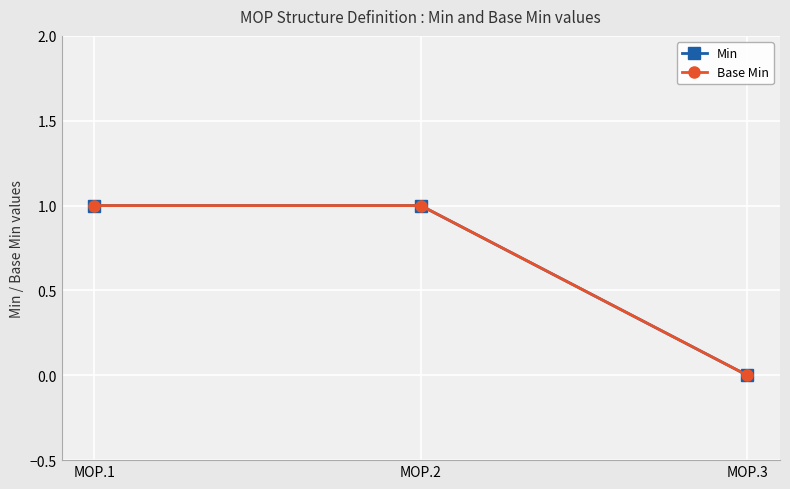

Is it true that Min equals -1 at MOP.3?

False